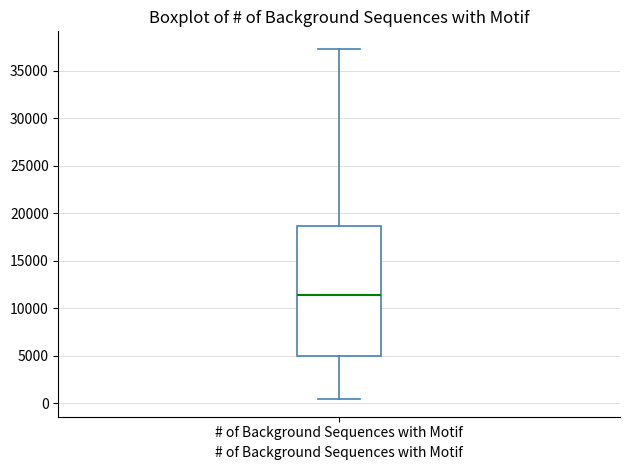

Transcribe this box plot: give where the median line is, the range the box spans, and where the two whiskers end, as read against the y-axis. The values are not printed on the chart, so give them approximately, as read against the axis.

median 11500, box 5000 to 18500, whiskers 500 to 37500